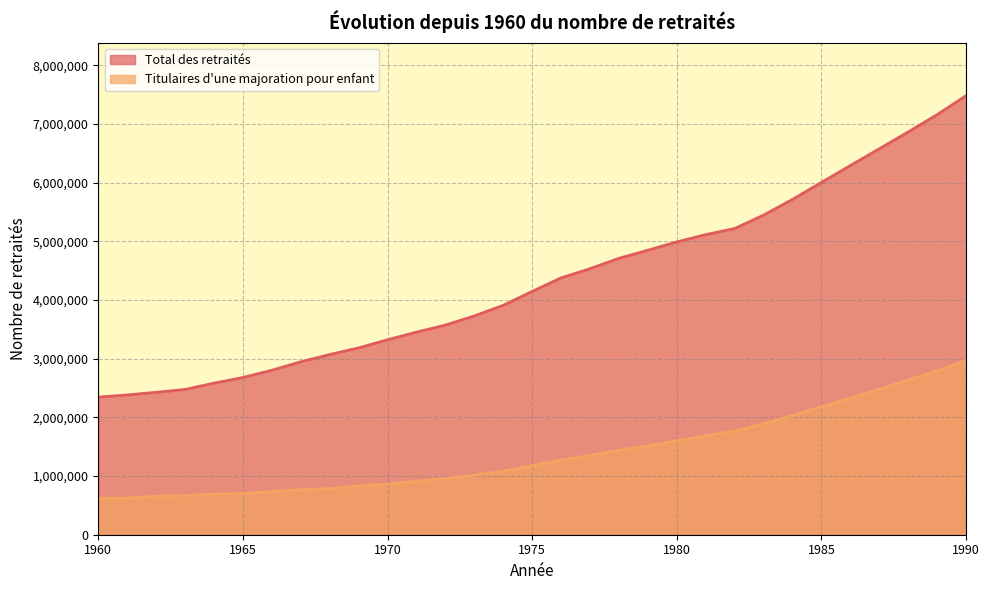

Reading left to right, extract all data points from this chart.

Total des retraités: 1960=2344492	1961=2381586	1962=2426040	1963=2475205	1964=2582341	1965=2678619	1966=2802346	1967=2946050	1968=3069380	1969=3182993	1970=3321504	1971=3451729	1972=3571403	1973=3727806	1974=3908789	1975=4145276	1976=4376234	1977=4532733	1978=4709236	1979=4846948	1980=4988827	1981=5112645	1982=5216947	1983=5445411	1984=5714022	1985=6001908	1986=6290039	1987=6575711	1988=6862886	1989=7157076	1990=7480284
Titulaires d'une majoration pour enfant: 1960=620599	1961=623747	1962=655804	1963=666253	1964=693336	1965=700495	1966=737016	1967=767510	1968=784415	1969=828361	1970=863764	1971=908761	1972=958920	1973=1014799	1974=1081953	1975=1174126	1976=1271441	1977=1352166	1978=1439272	1979=1514896	1980=1601361	1981=1688453	1982=1765447	1983=1890050	1984=2031679	1985=2179649	1986=2327199	1987=2480861	1988=2634723	1989=2791681	1990=2966396